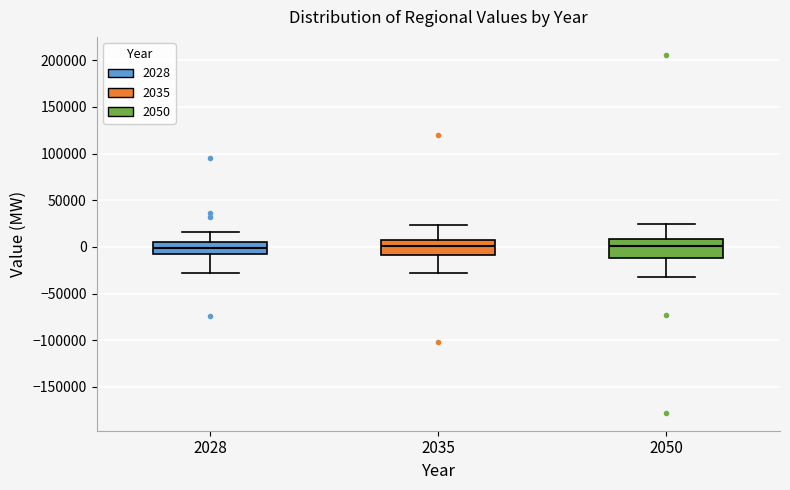

Where does the median line of the box at x = 2028 sit on the y-axis? The values are not printed on the chart, so give them approximately, as read against the axis.

0